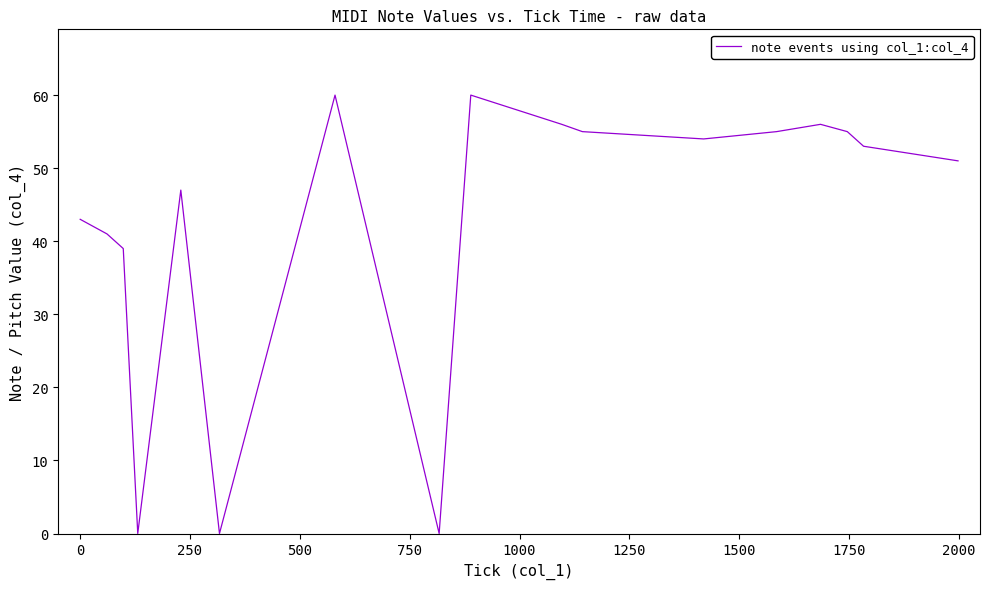

What is the maximum value shown in the chart?

60